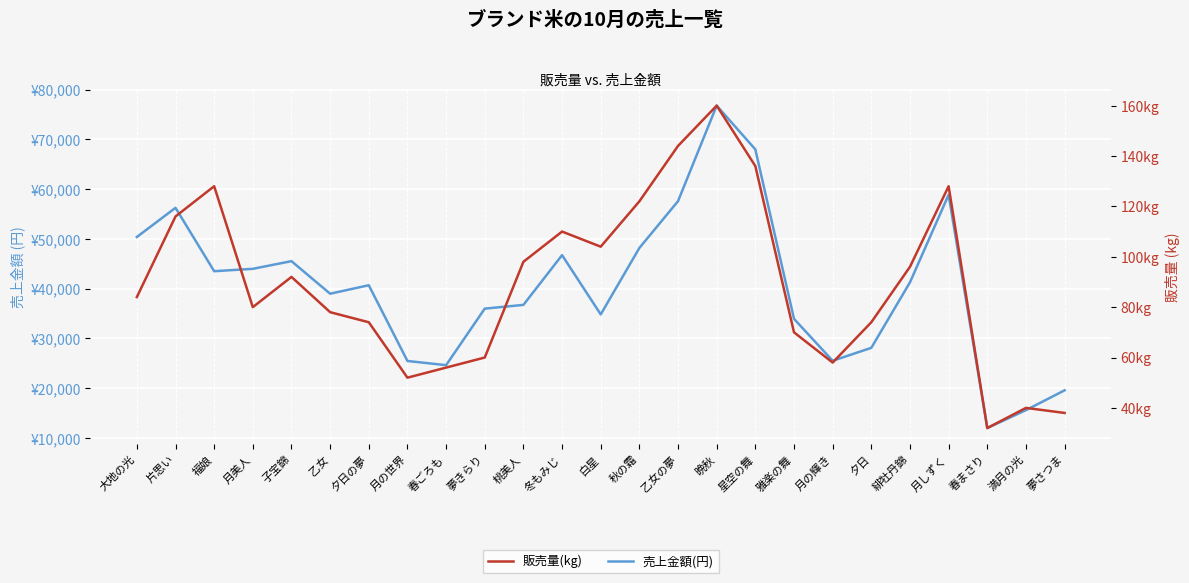

Reading left to right, list all the values displayed in this chart.

売上金額(円): 大地の光=50400	片思い=56260	福娘=43520	月美人=44000	子宝錦=45540	乙女=39000	夕日の夢=40700	月の世界=25480	春ごろも=24640	夢きらり=36000	桃美人=36750	冬もみじ=46750	白星=34840	秋の霜=48190	乙女の夢=57600	晩秋=76800	星空の舞=68000	雅楽の舞=33950	月の輝き=25520	夕日=28120	緋牡丹錦=41280	月しずく=58880	春まさり=12000	満月の光=15600	夢さつま=19580
販売量(kg): 大地の光=84	片思い=116	福娘=128	月美人=80	子宝錦=92	乙女=78	夕日の夢=74	月の世界=52	春ごろも=56	夢きらり=60	桃美人=98	冬もみじ=110	白星=104	秋の霜=122	乙女の夢=144	晩秋=160	星空の舞=136	雅楽の舞=70	月の輝き=58	夕日=74	緋牡丹錦=96	月しずく=128	春まさり=32	満月の光=40	夢さつま=38